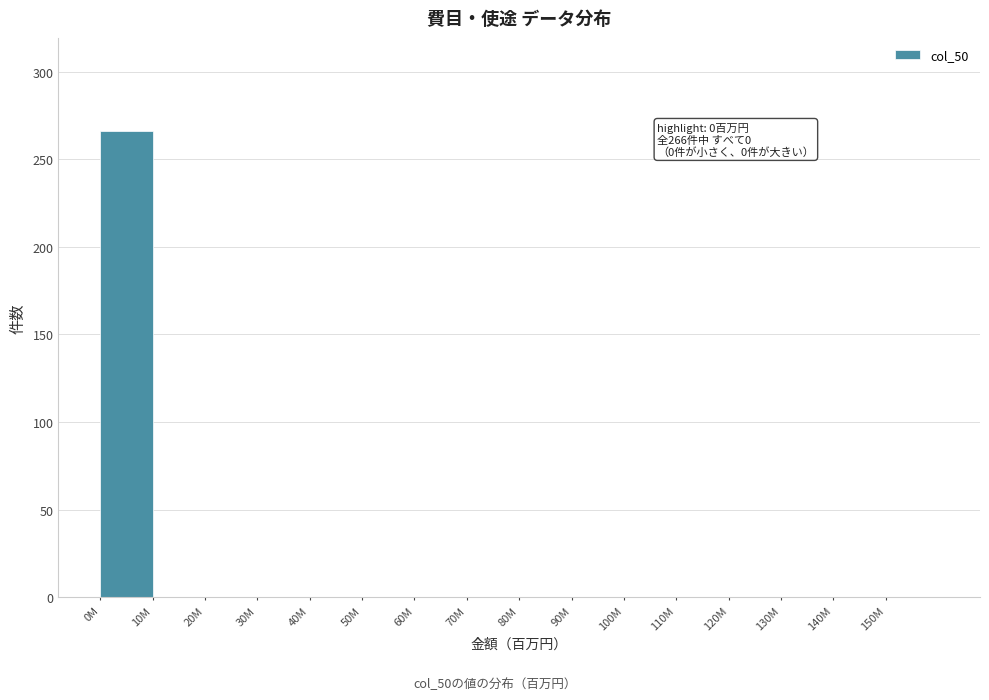

Which category has the highest value across all series?

0M